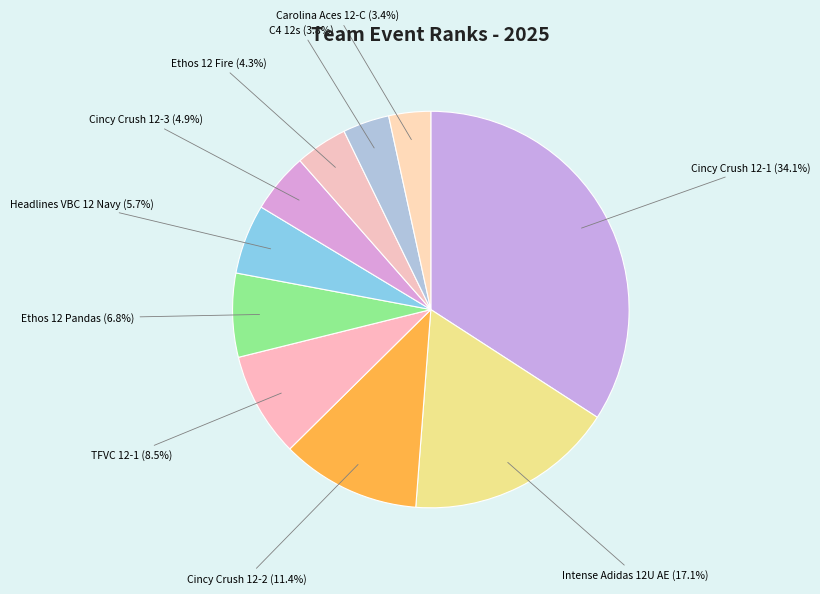

Does any single category account for the majority?

No